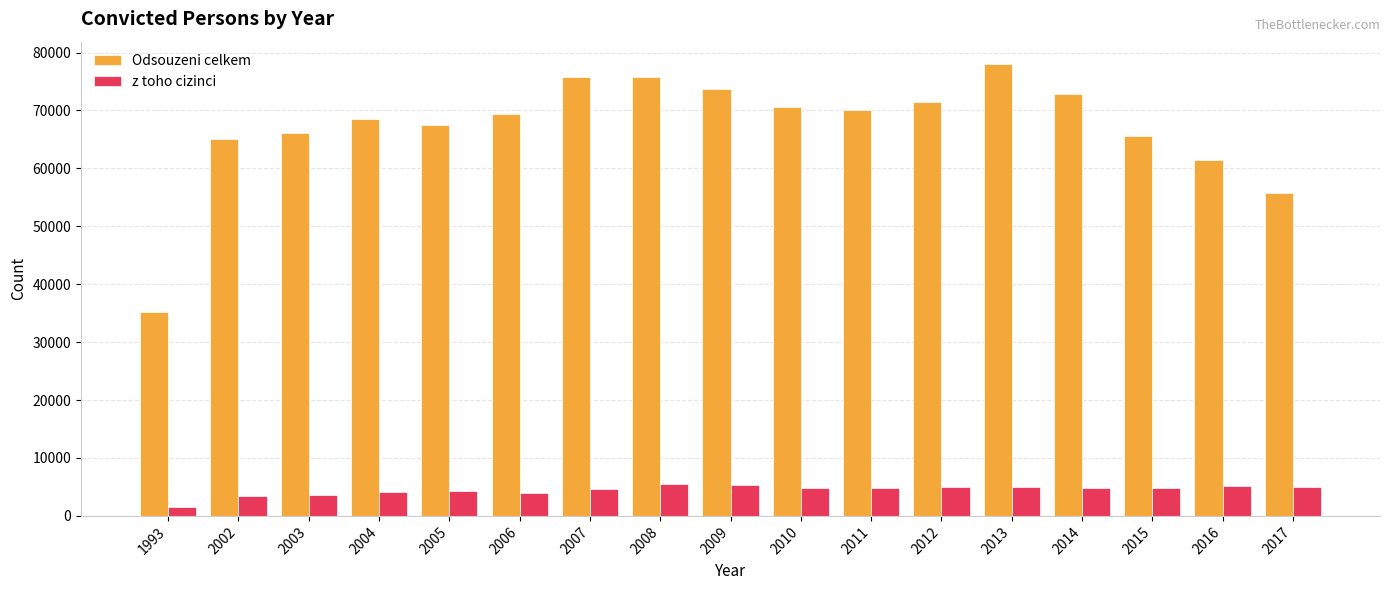

What is the difference between the second highest and second lowest values in the Odsouzeni celkem series?

20054